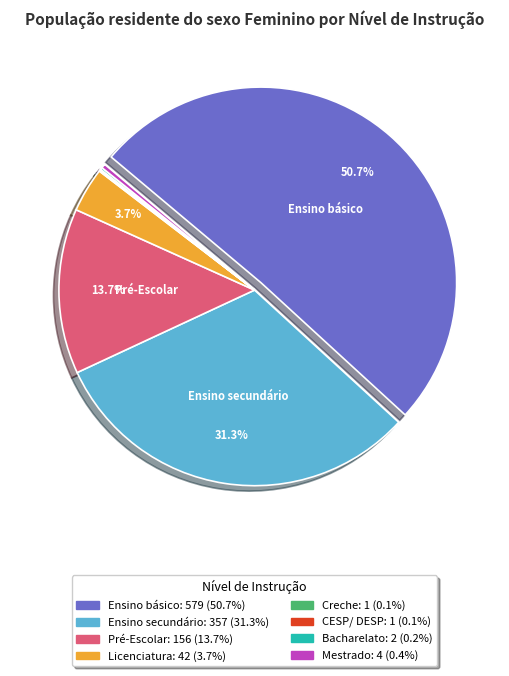

Which category has the biggest portion of the pie?

Ensino básico